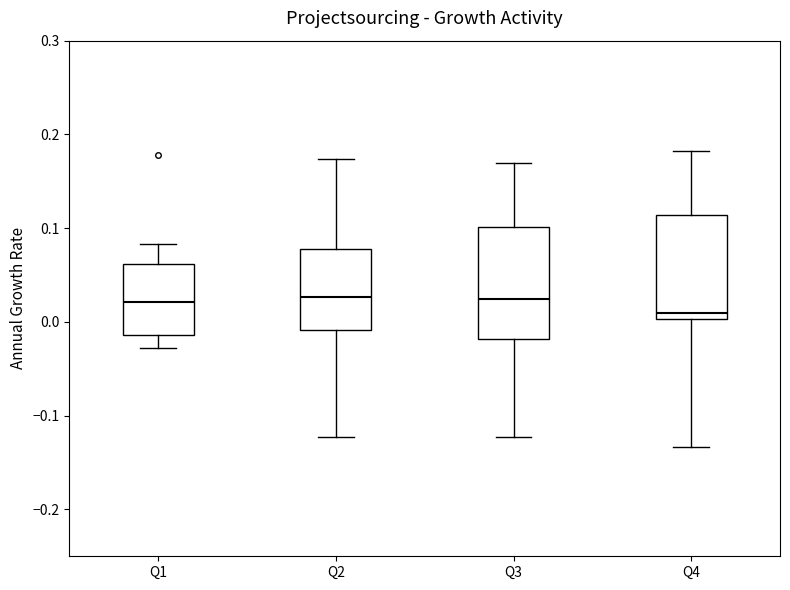

Where is the lower edge of the box for Q1 on the y-axis? The values are not printed on the chart, so give them approximately, as read against the axis.

-0.01